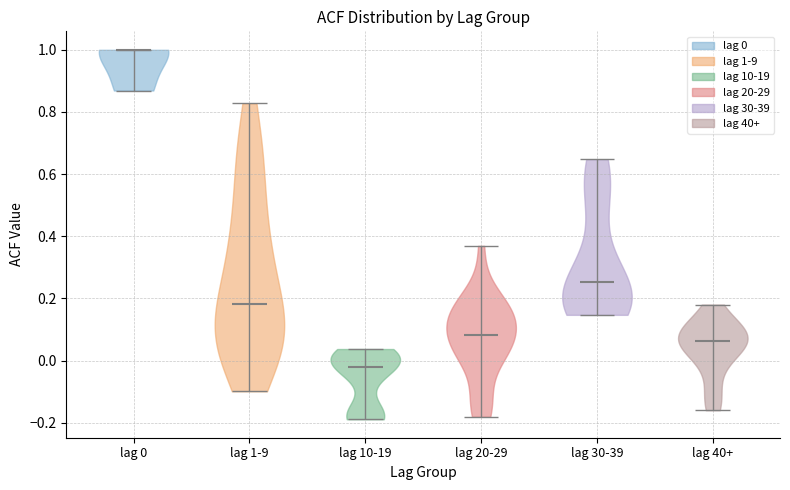

Which violin has the highest median line?

lag 0